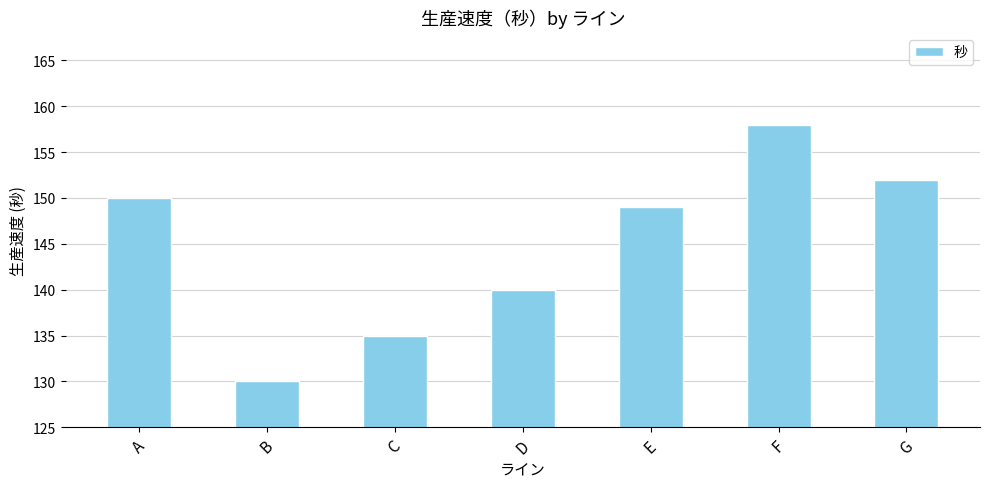

List the labels in order of value, smallest first.

B, C, D, E, A, G, F